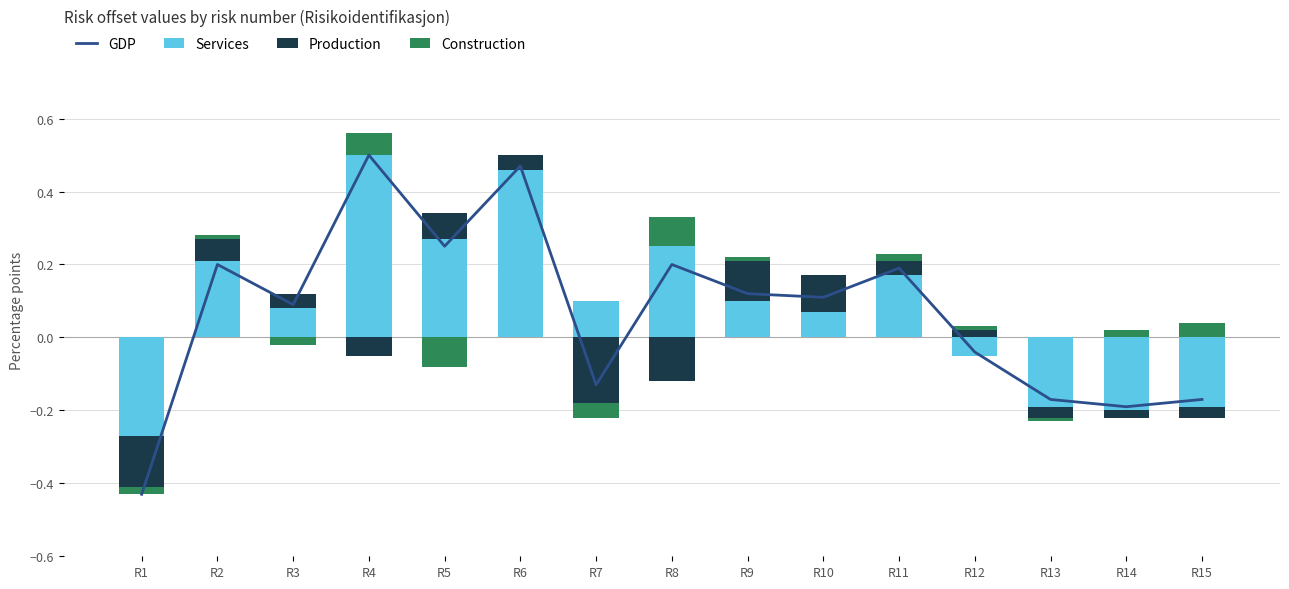

How many groups of bars are there?

15